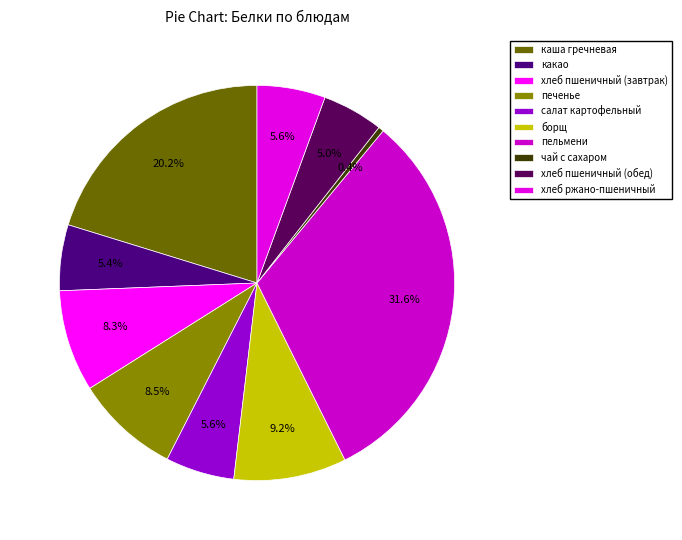

Count the number of slices in the pie.

10